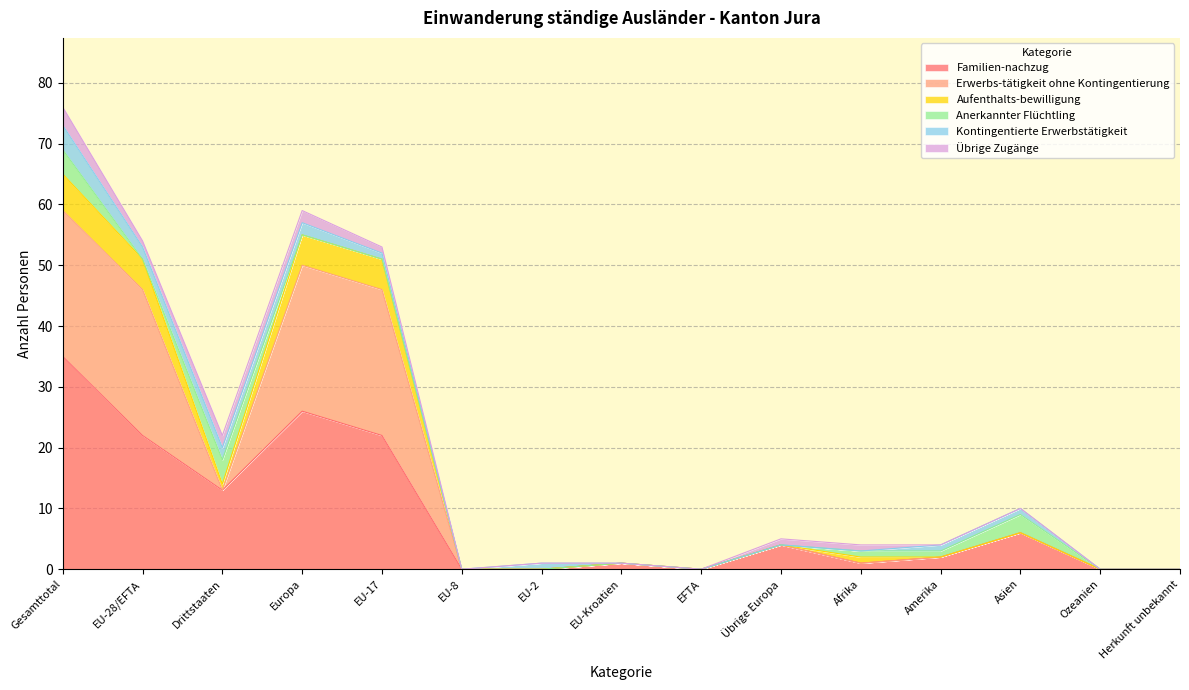

What are all the series names shown in the legend?

Familien-nachzug, Erwerbs-tätigkeit ohne Kontingentierung, Aufenthalts-bewilligung, Anerkannter Flüchtling, Kontingentierte Erwerbstätigkeit, Übrige Zugänge